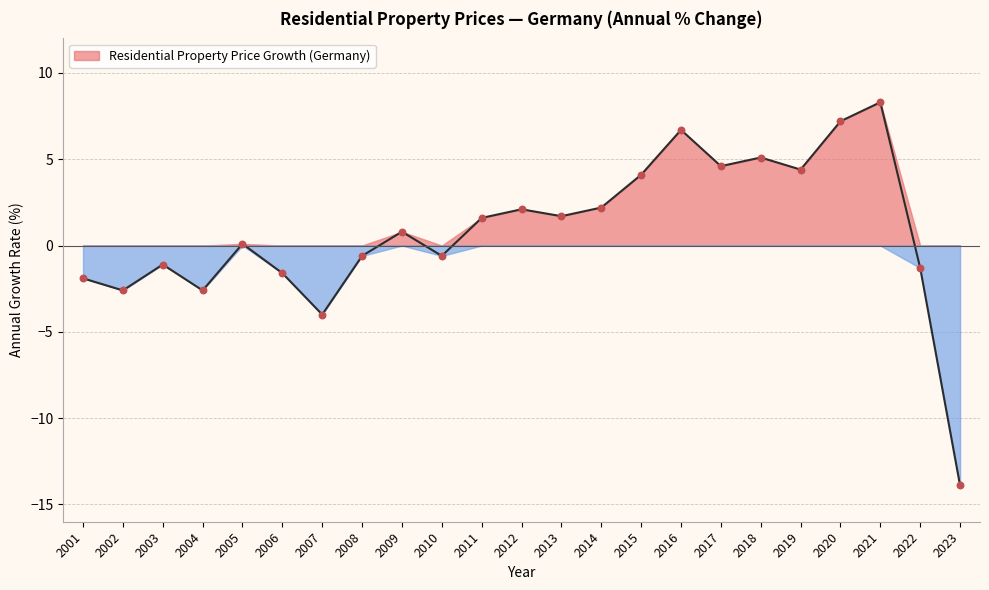

Which has a higher value, 2018 or 2011?

2018